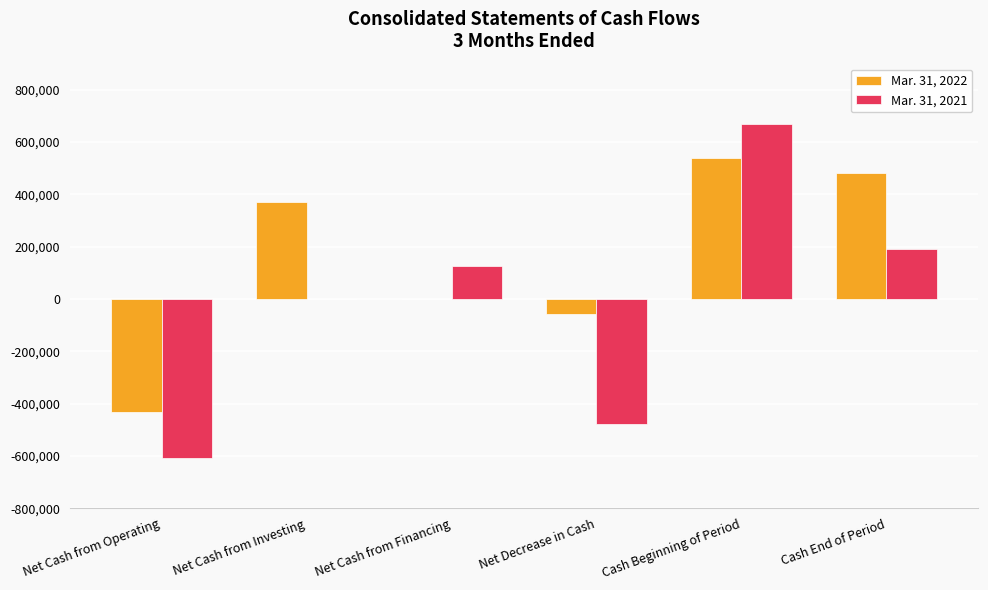

What is the sum of all Mar. 31, 2021 values?

-97234